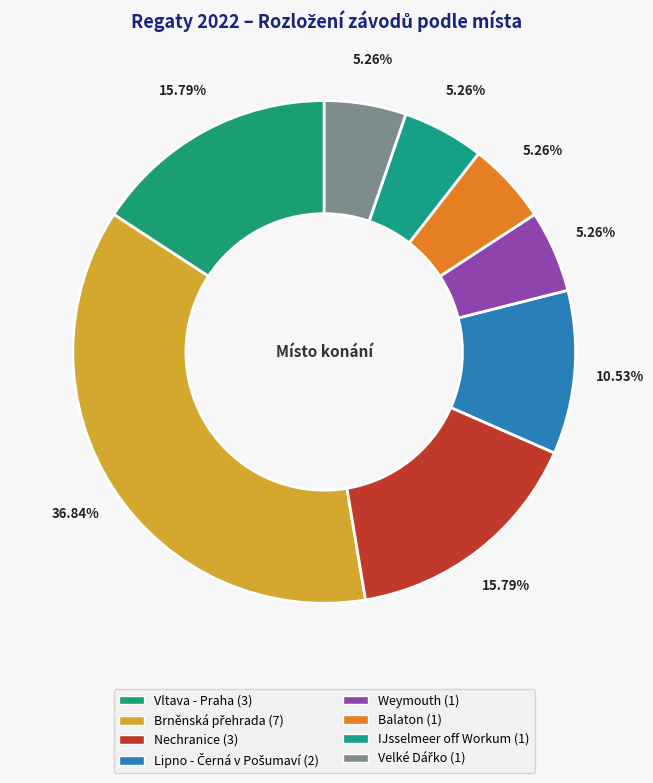

Count the number of slices in the pie.

8